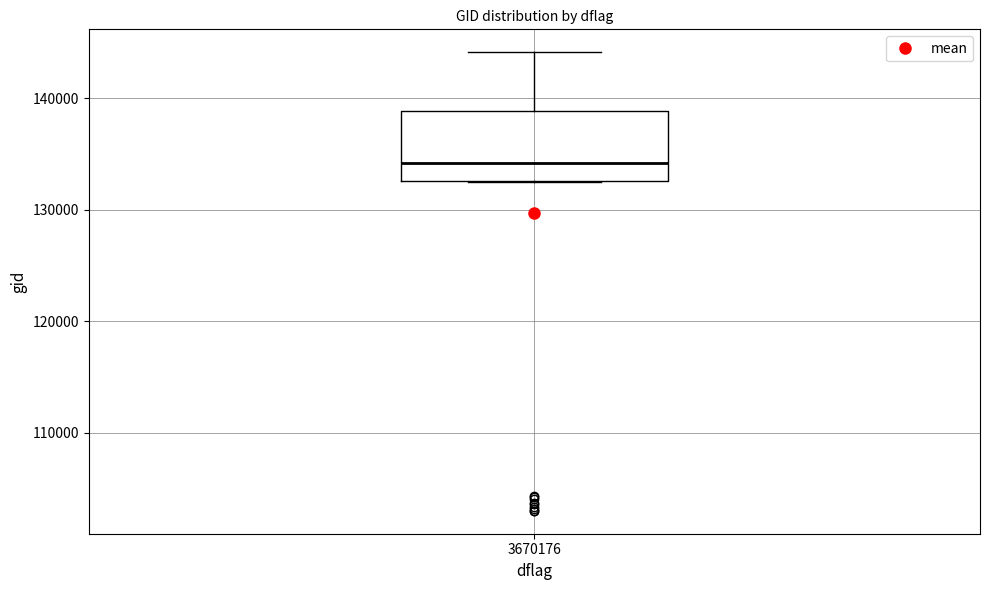

Read this box plot against the y-axis: the position of the median line, the range covered by the box, and the ends of both whiskers. The values are not printed on the chart, so give them approximately, as read against the axis.

median 134000, box 133000 to 139000, whiskers 132000 to 144000